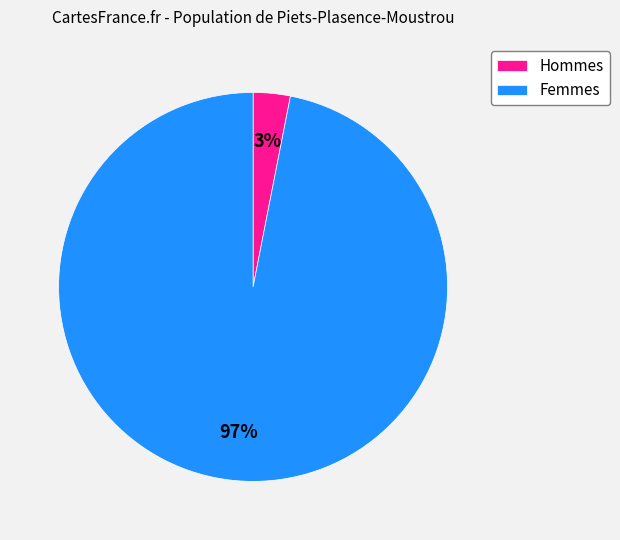

Rank the categories by value from highest to lowest.

Femmes, Hommes